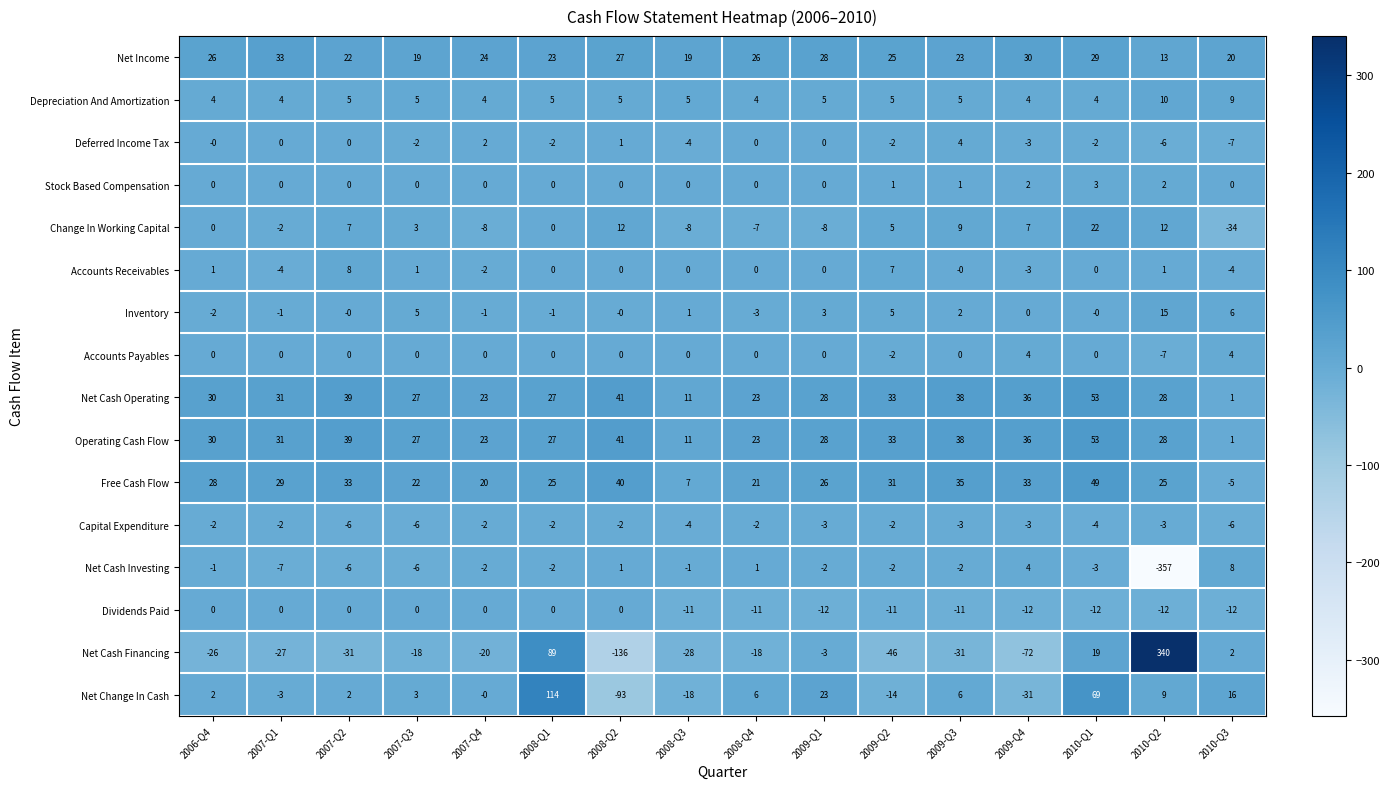

Where is Net Change In Cash nearest to the value 10?

2010-Q2